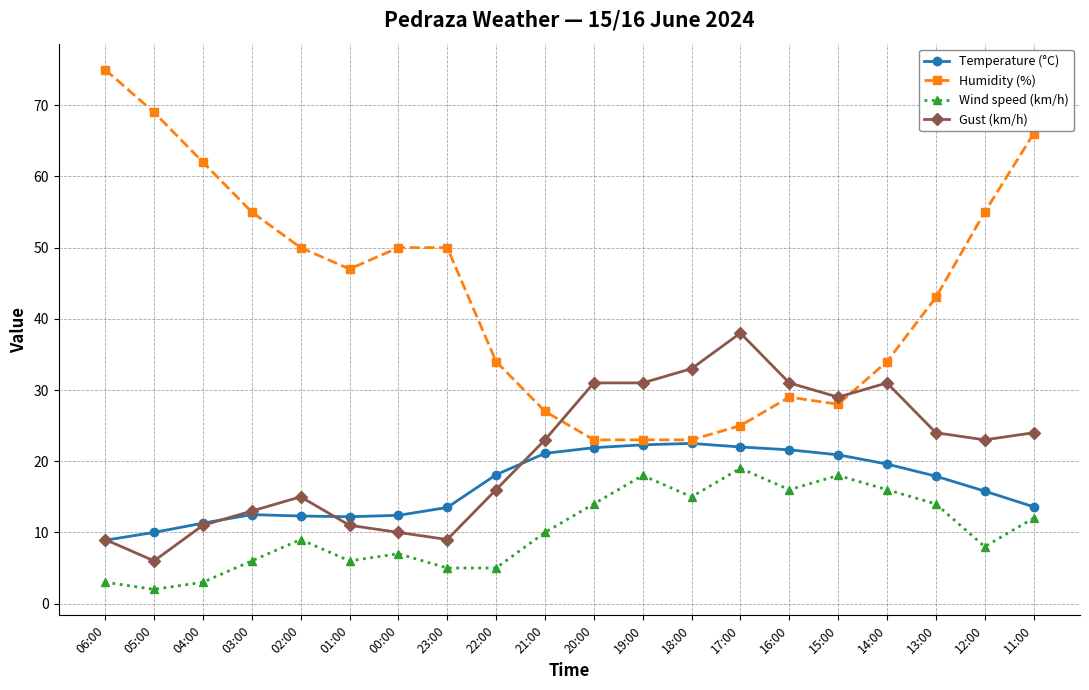

What position from the left is 04:00?

3